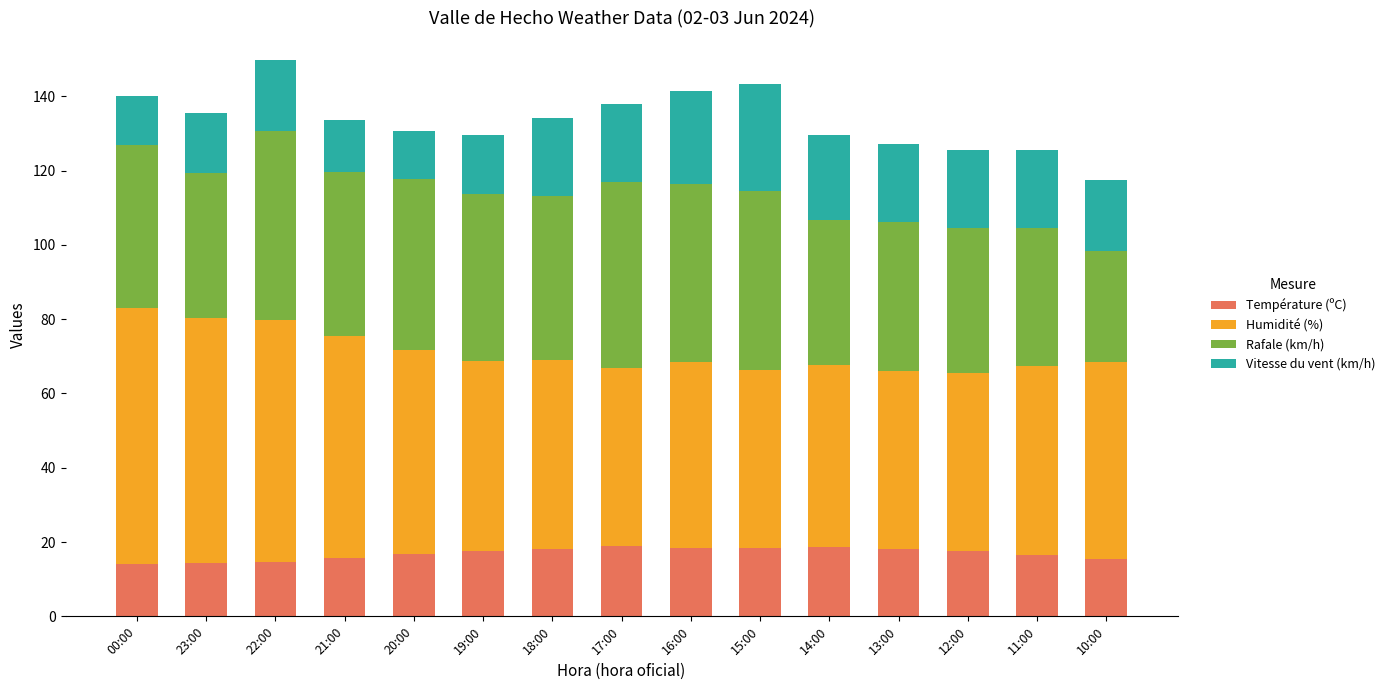

What is the total value across all series at 22:00?

149.7